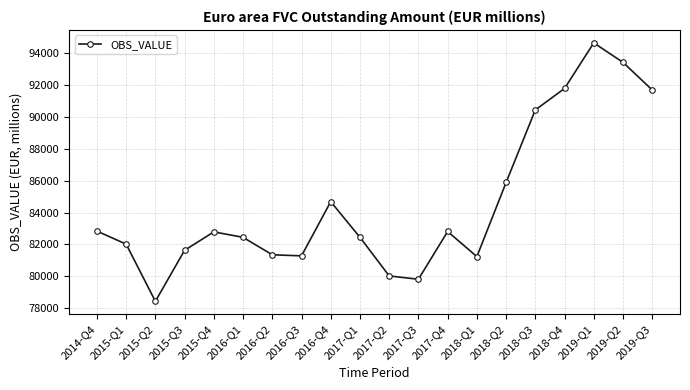

What is the sum of the values at 2017-Q1 and 2017-Q4?

165261.7